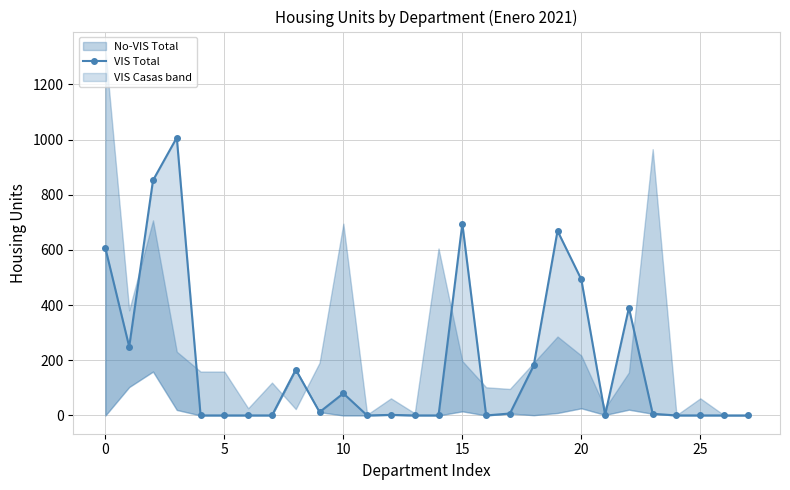

The value at 25 is -704. True or false?

False